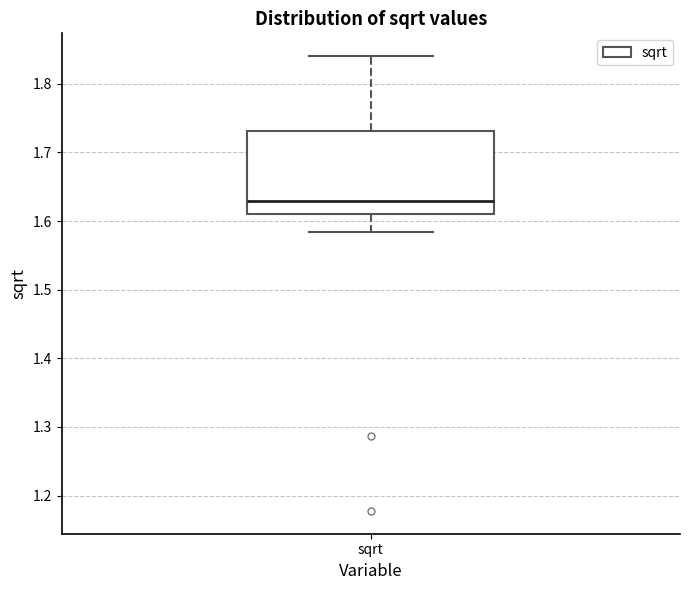

Read this box plot against the y-axis: the position of the median line, the range covered by the box, and the ends of both whiskers. The values are not printed on the chart, so give them approximately, as read against the axis.

median 1.63, box 1.61 to 1.73, whiskers 1.58 to 1.84